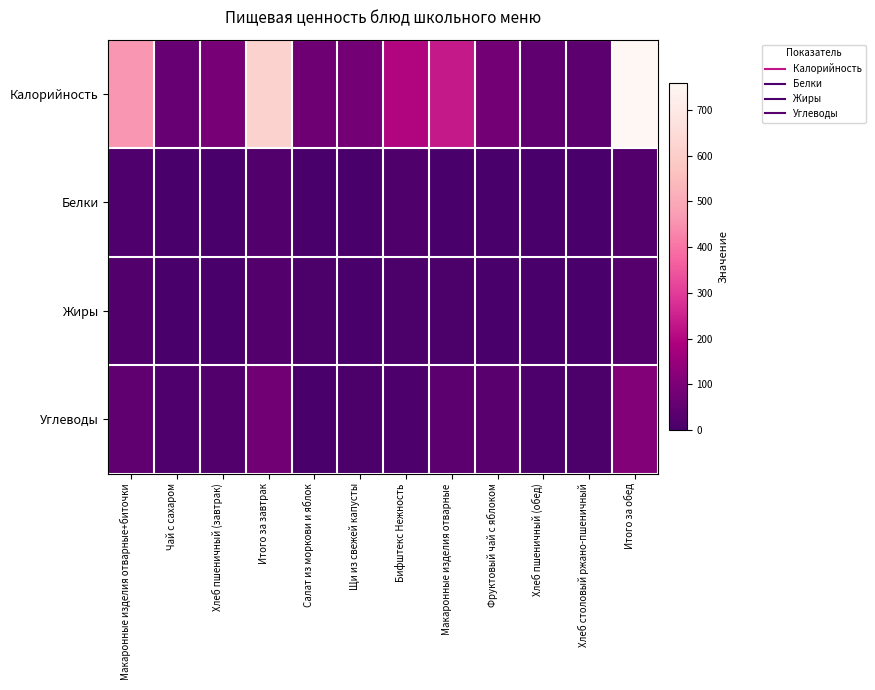

Reading left to right, transcribe all the data shown in this chart.

Калорийность: Макаронные изделия отварные+биточки=459.6	Чай с сахаром=60.0	Хлеб пшеничный (завтрак)=94.0	Итого за завтрак=613.5	Салат из моркови и яблок=74.4	Щи из свежей капусты=83.0	Бифштекс Нежность=197.7	Макаронные изделия отварные=235.2	Фруктовый чай с яблоком=85.0	Хлеб пшеничный (обед)=47.0	Хлеб столовый ржано-пшеничный=36.2	Итого за обед=758.5
Белки: Макаронные изделия отварные+биточки=16.6	Чай с сахаром=0.1	Хлеб пшеничный (завтрак)=3.0	Итого за завтрак=19.7	Салат из моркови и яблок=0.5	Щи из свежей капусты=1.8	Бифштекс Нежность=12.2	Макаронные изделия отварные=5.6	Фруктовый чай с яблоком=0.2	Хлеб пшеничный (обед)=1.5	Хлеб столовый ржано-пшеничный=1.3	Итого за обед=23.2
Жиры: Макаронные изделия отварные+биточки=20.5	Чай с сахаром=0.0	Хлеб пшеничный (завтрак)=0.3	Итого за завтрак=20.8	Салат из моркови и яблок=6.1	Щи из свежей капусты=4.8	Бифштекс Нежность=7.8	Макаронные изделия отварные=6.6	Фруктовый чай с яблоком=0.0	Хлеб пшеничный (обед)=0.2	Хлеб столовый ржано-пшеничный=0.2	Итого за обед=25.8
Углеводы: Макаронные изделия отварные+биточки=47.3	Чай с сахаром=15.0	Хлеб пшеничный (завтрак)=19.7	Итого за завтрак=82.0	Салат из моркови и яблок=4.3	Щи из свежей капусты=7.8	Бифштекс Нежность=11.1	Макаронные изделия отварные=37.6	Фруктовый чай с яблоком=35.0	Хлеб пшеничный (обед)=9.8	Хлеб столовый ржано-пшеничный=6.8	Итого за обед=112.5